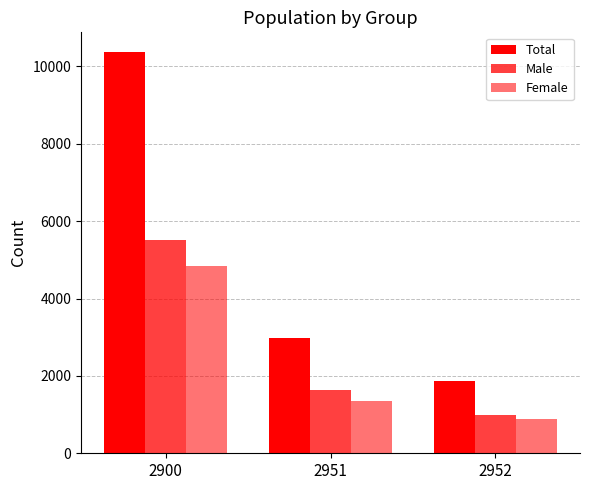

How many groups of bars are there?

3